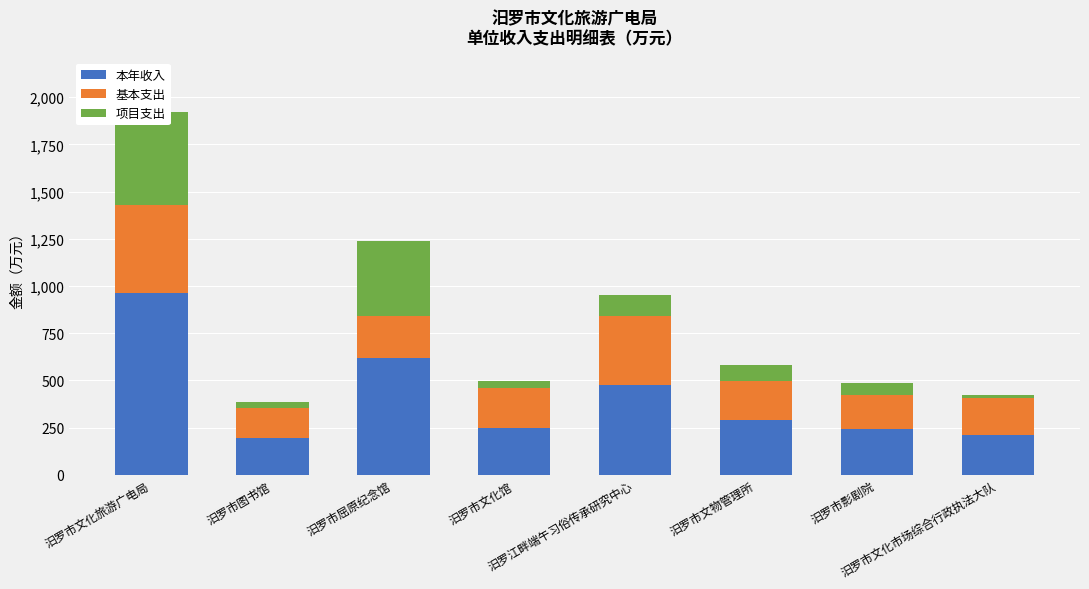

List the series in order of their overall mean, lowest first.

项目支出, 基本支出, 本年收入